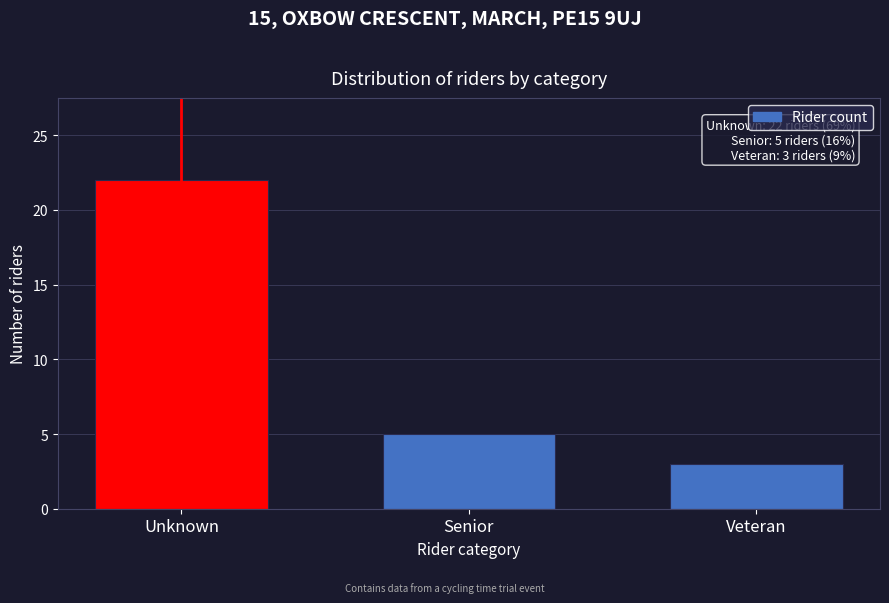

Reading left to right, extract all data points from this chart.

Unknown=22	Senior=5	Veteran=3